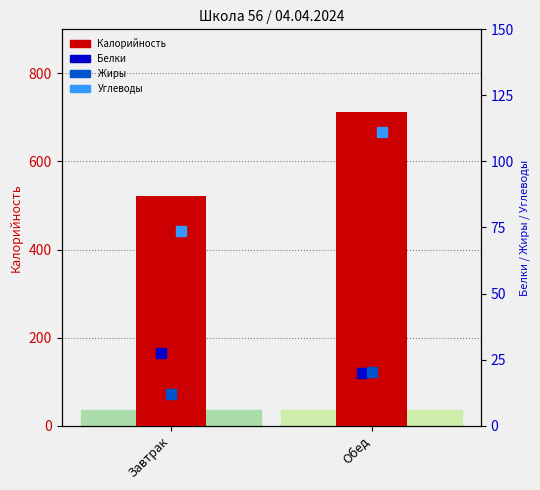

What are all the series names shown in the legend?

Калорийность, Белки, Жиры, Углеводы